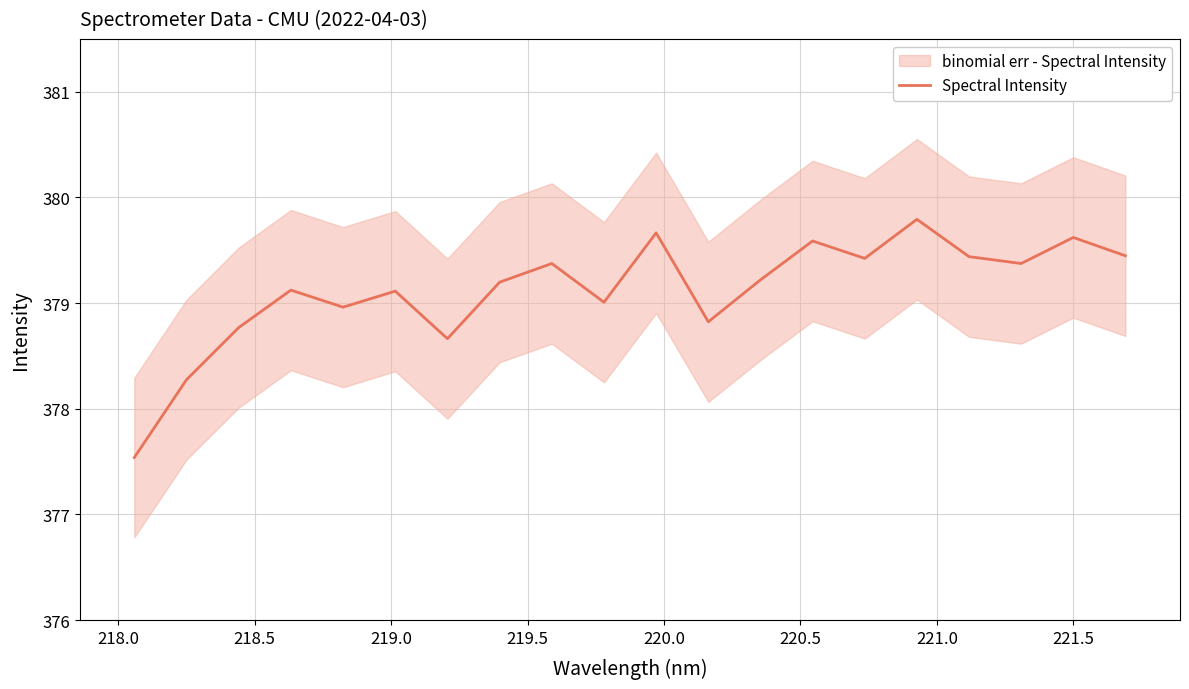

What is the lowest value of the Spectral Intensity series?

377.5